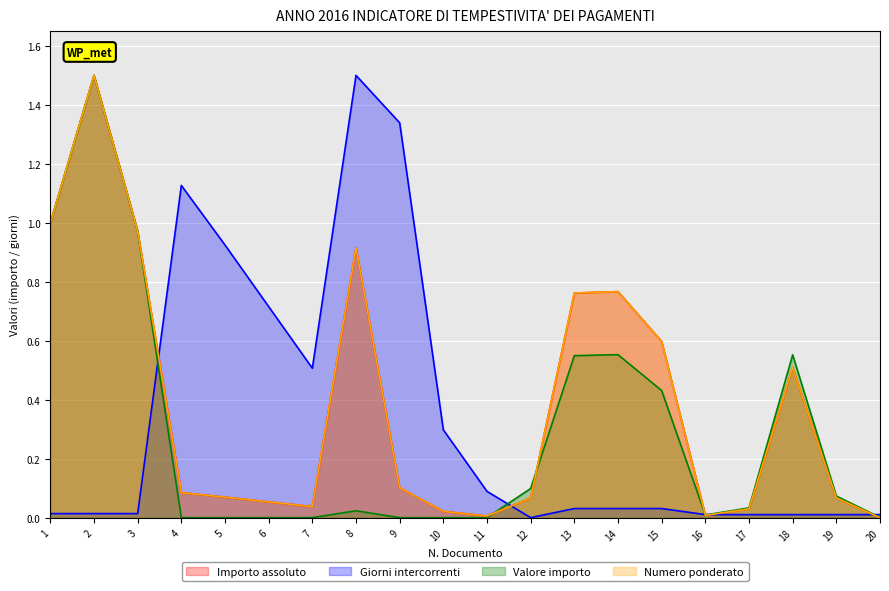

Does the chart display data point markers on the line(s)?

No